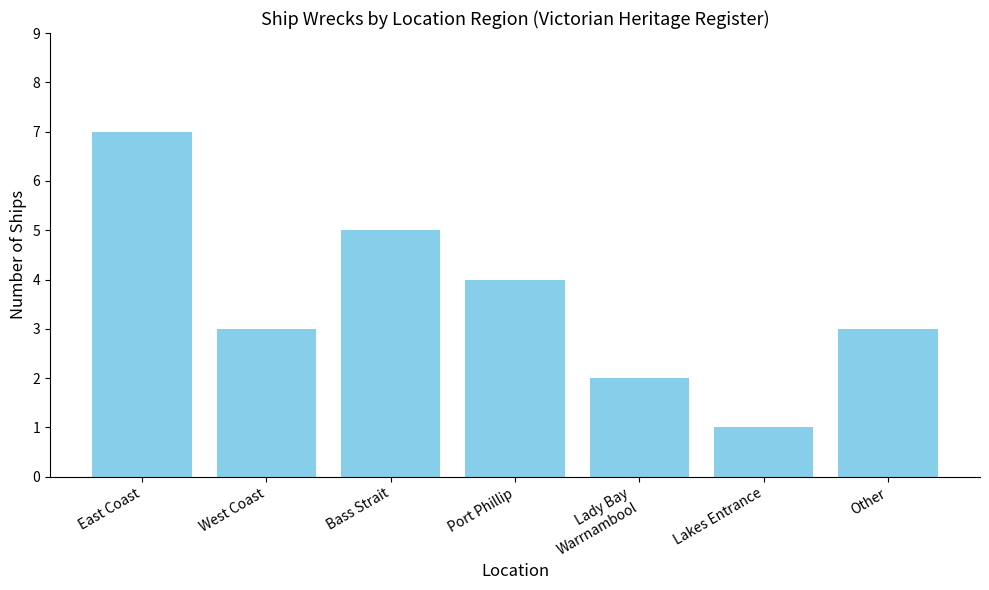

How many data points does each series have?

7